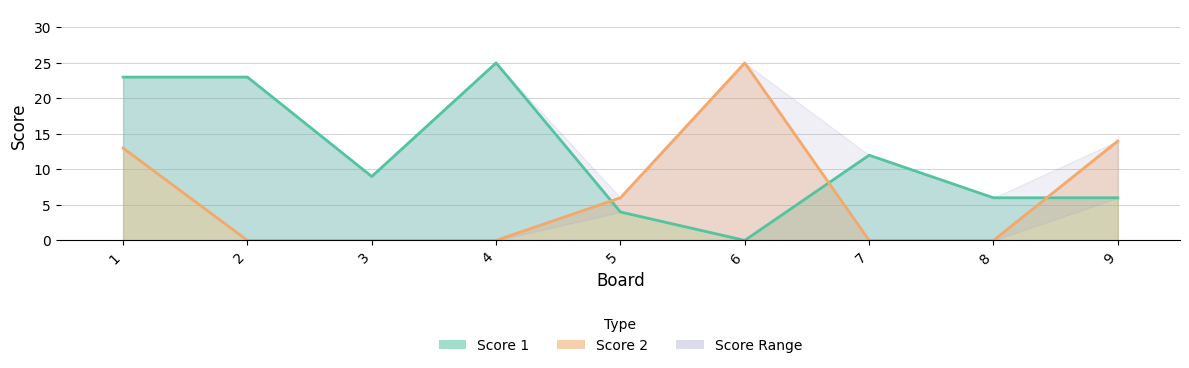

Is the value of Score 1 at 2 greater than the value of Score 2 at 2?

Yes